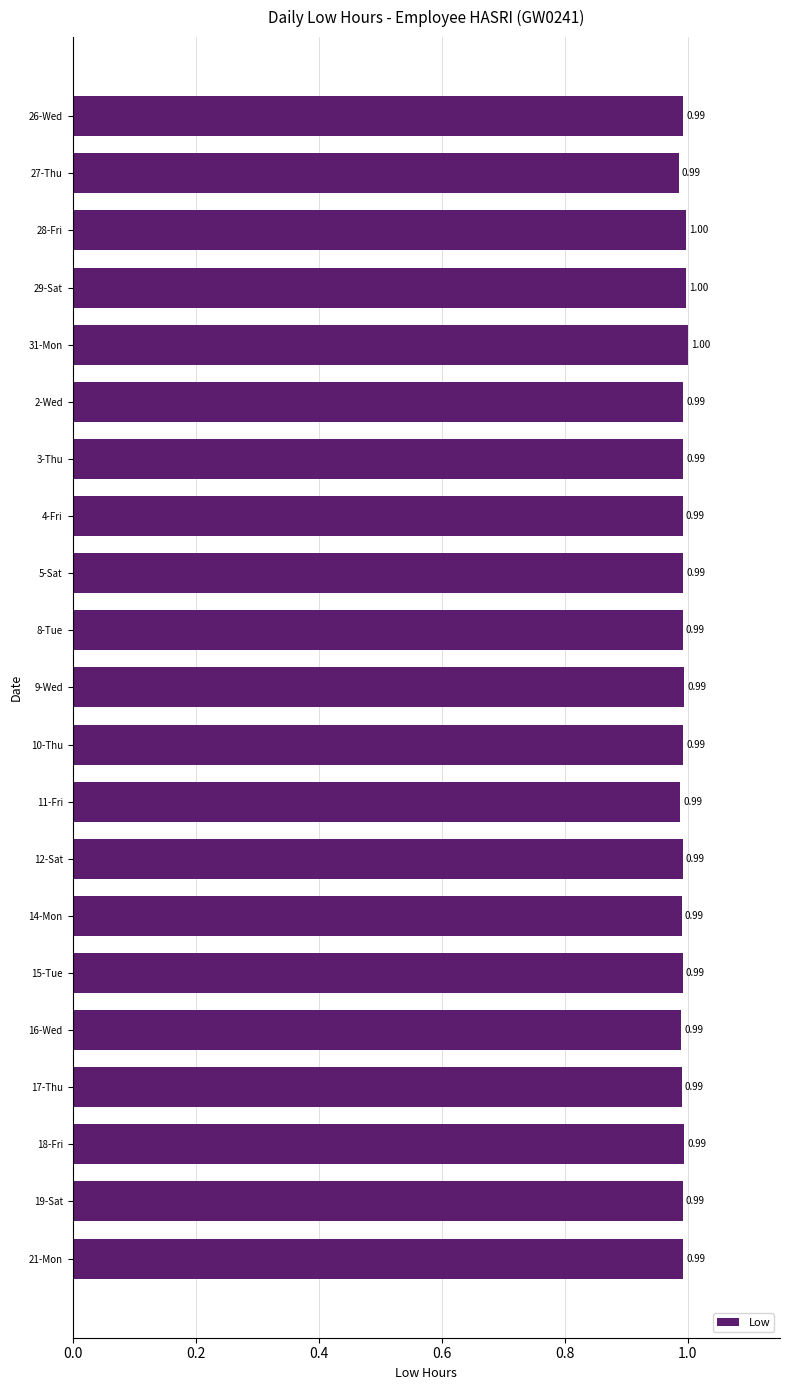

What is the average value?

1.0